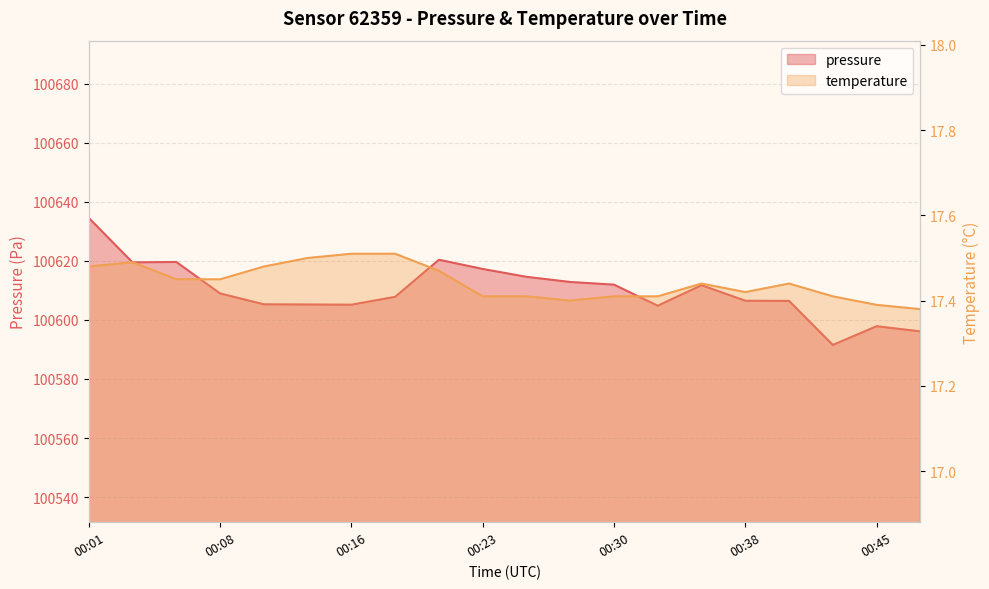

Does the chart have visible grid lines?

Yes